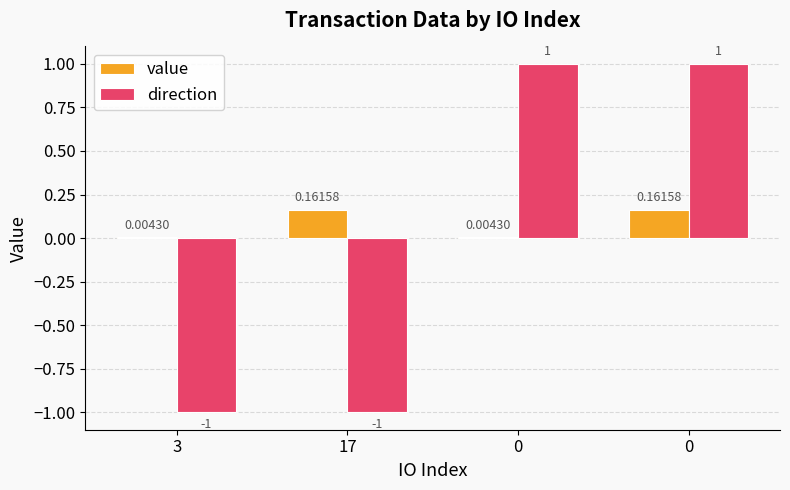

What is the sum of the direction values at 0 and 0?

2.0